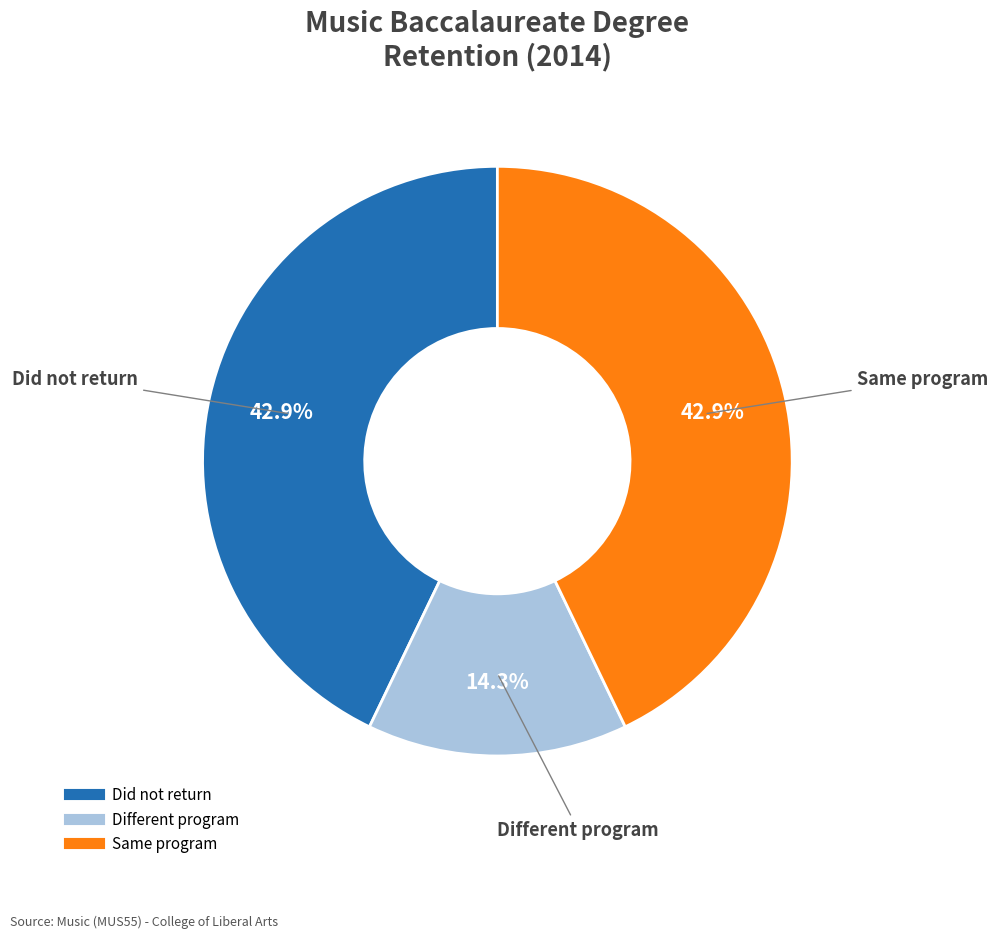

Does Different program represent more than half of the total?

No